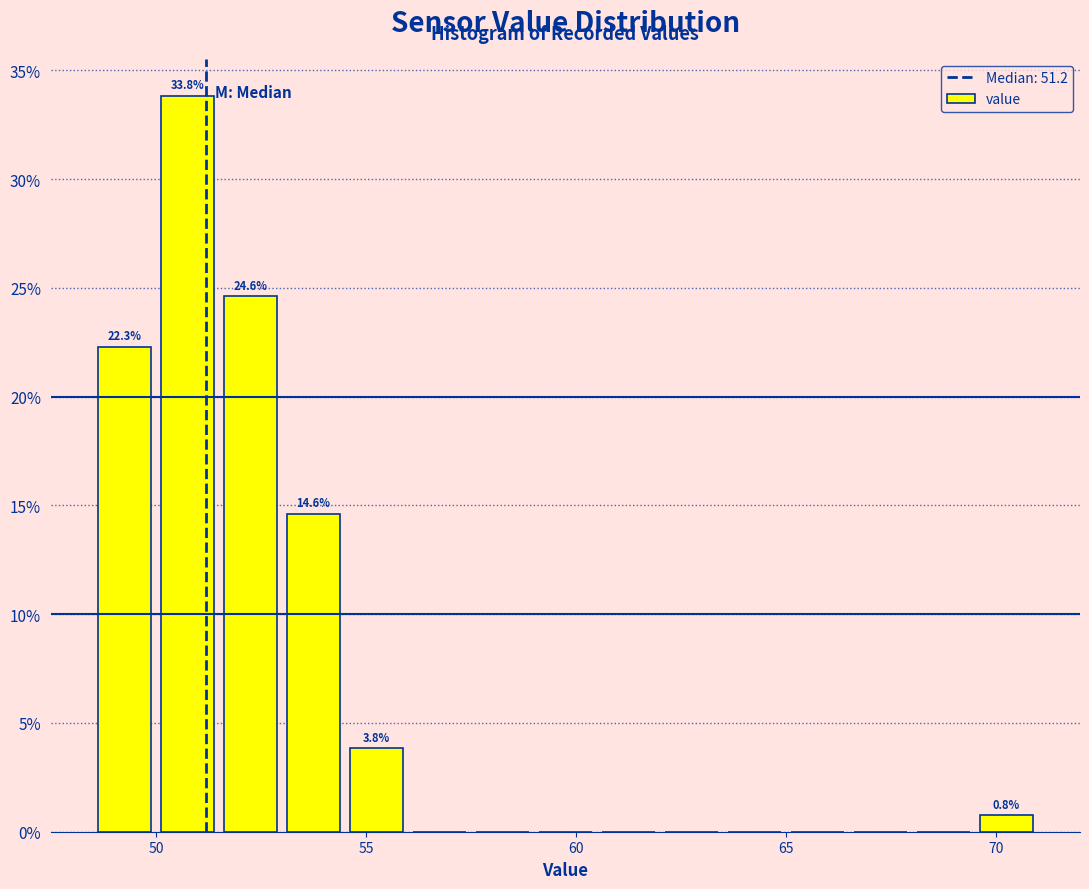

Read against the x-axis, roughly where is the centre of the tallest bar?

51.0